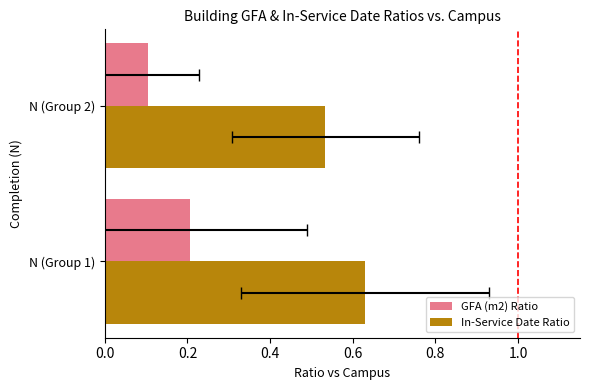

True or false: In-Service Date Ratio has a value of 0.8 at N (Group 2).

False